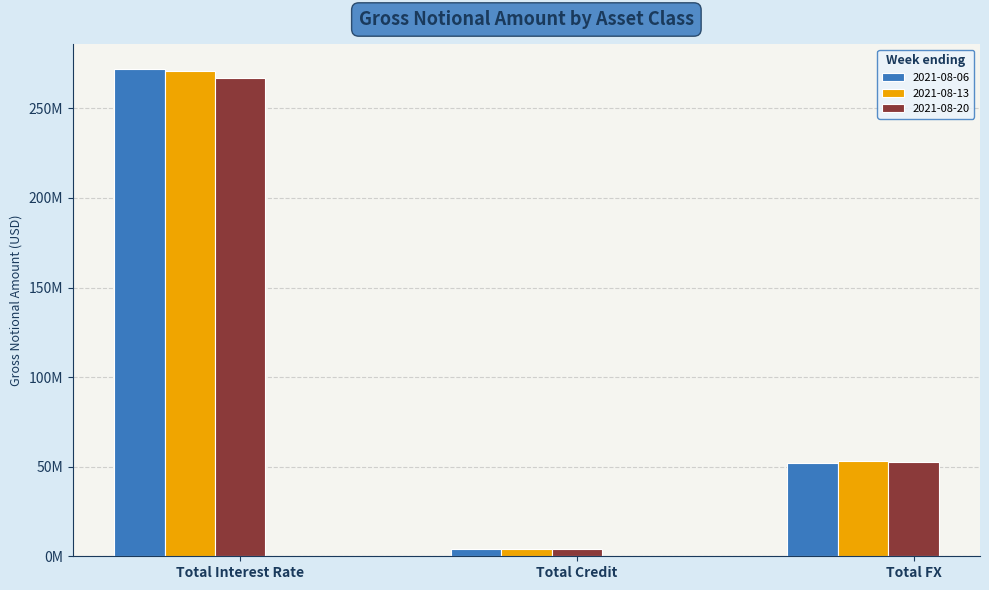

What are all the series names shown in the legend?

2021-08-06, 2021-08-13, 2021-08-20